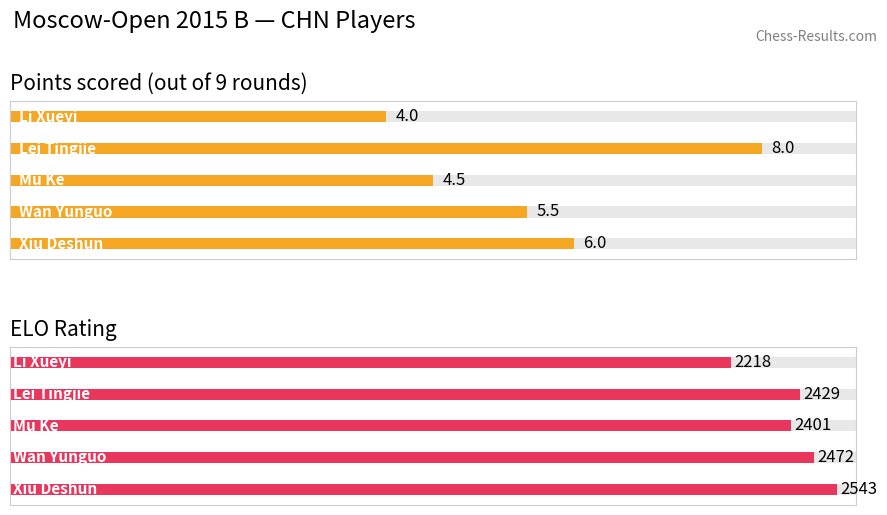

What is the sum of the ELO Rating values at 2 and 0?

4944.0